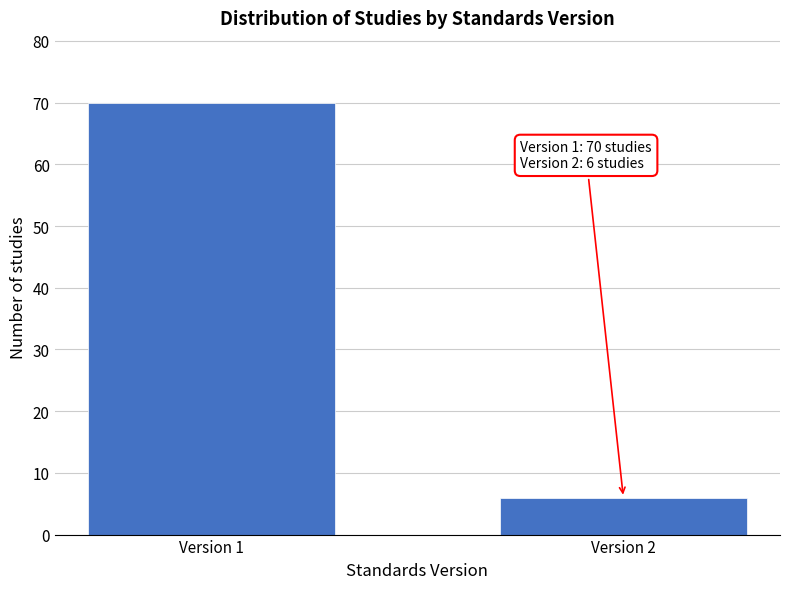

Reading right to left, extract all data points from this chart.

6	70